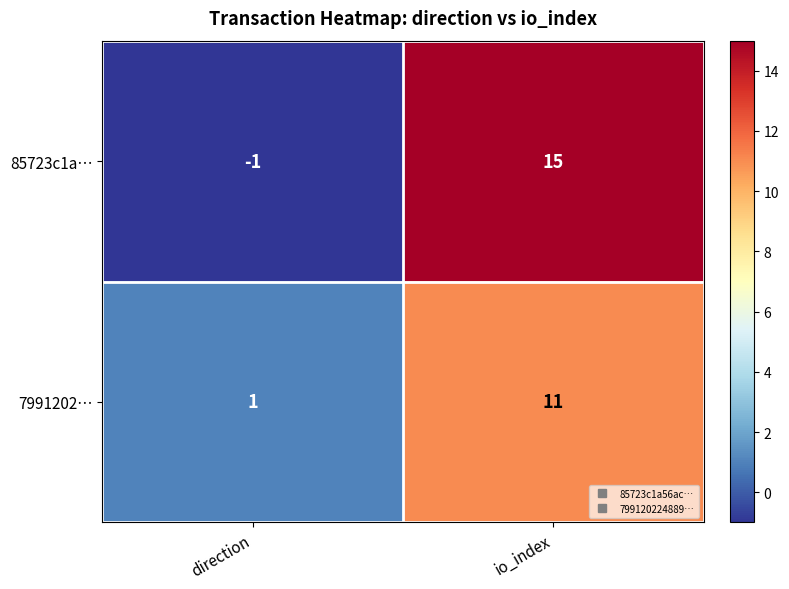

The 7991202… series shows 1 at direction. True or false?

True